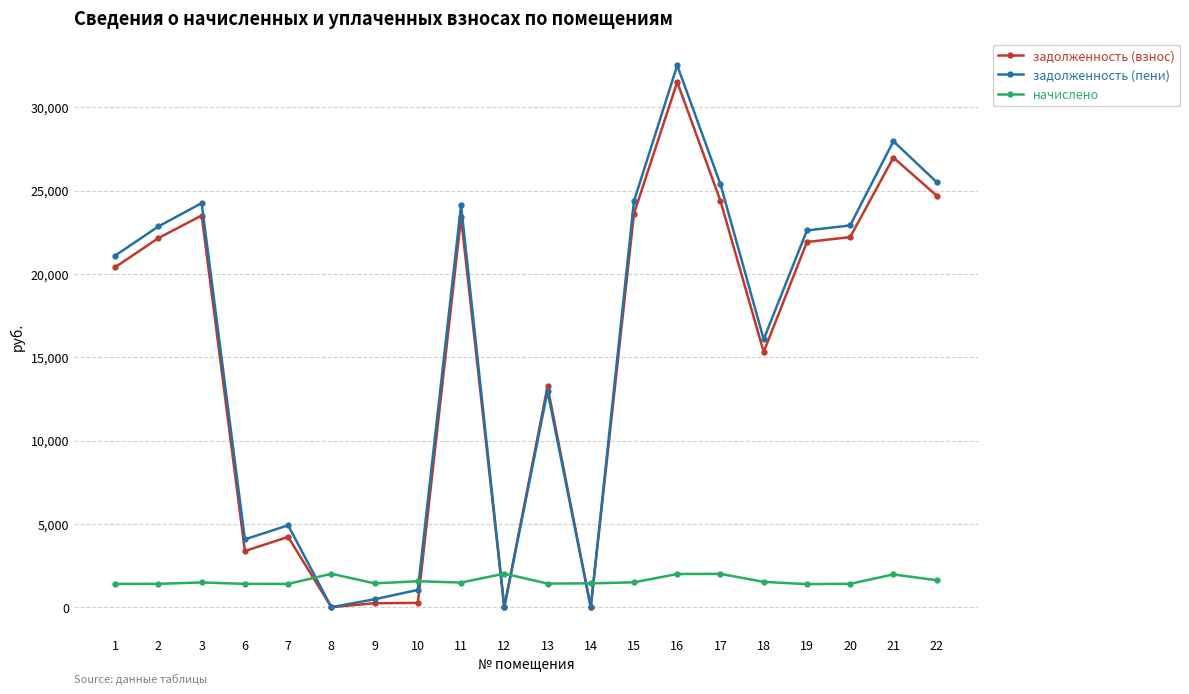

How many values in the начислено series exceed 1484?

10